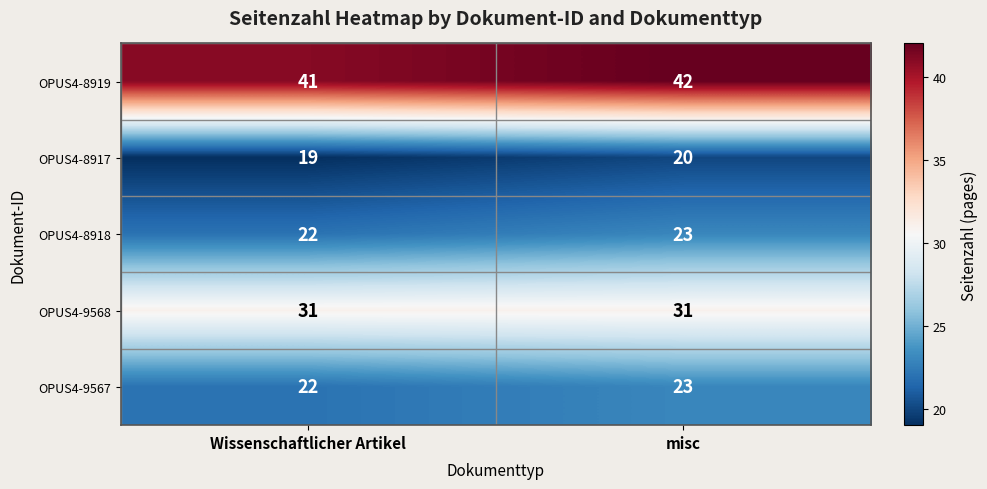

The OPUS4-8918 series shows 6 at Wissenschaftlicher Artikel. True or false?

False